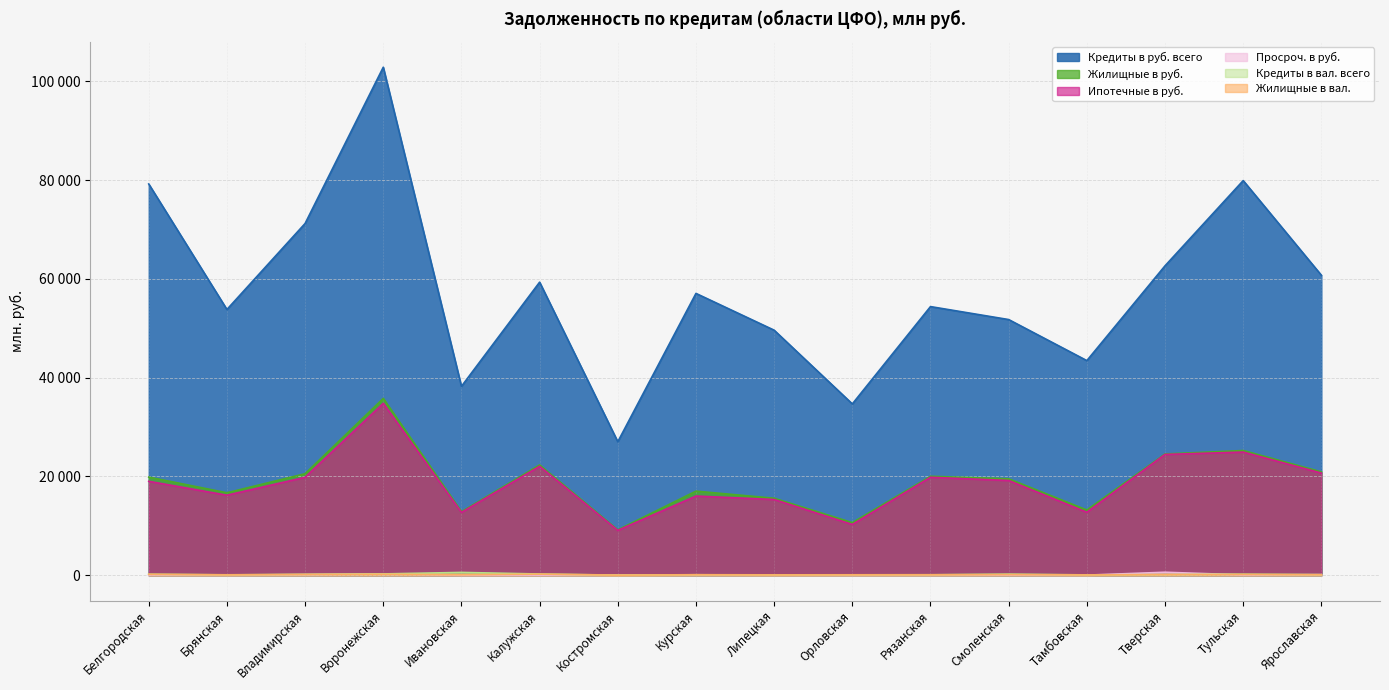

True or false: Кредиты в вал. всего has more than 2 interior local peaks.

True